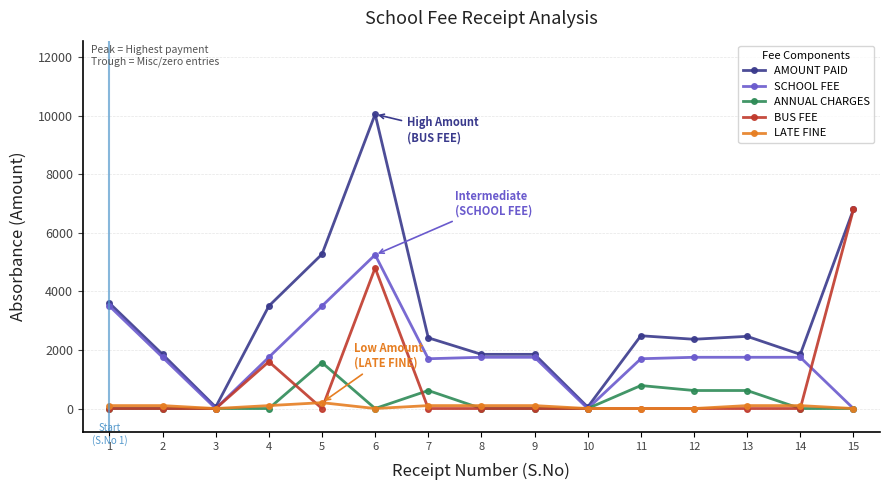

Does the chart display data point markers on the line(s)?

Yes